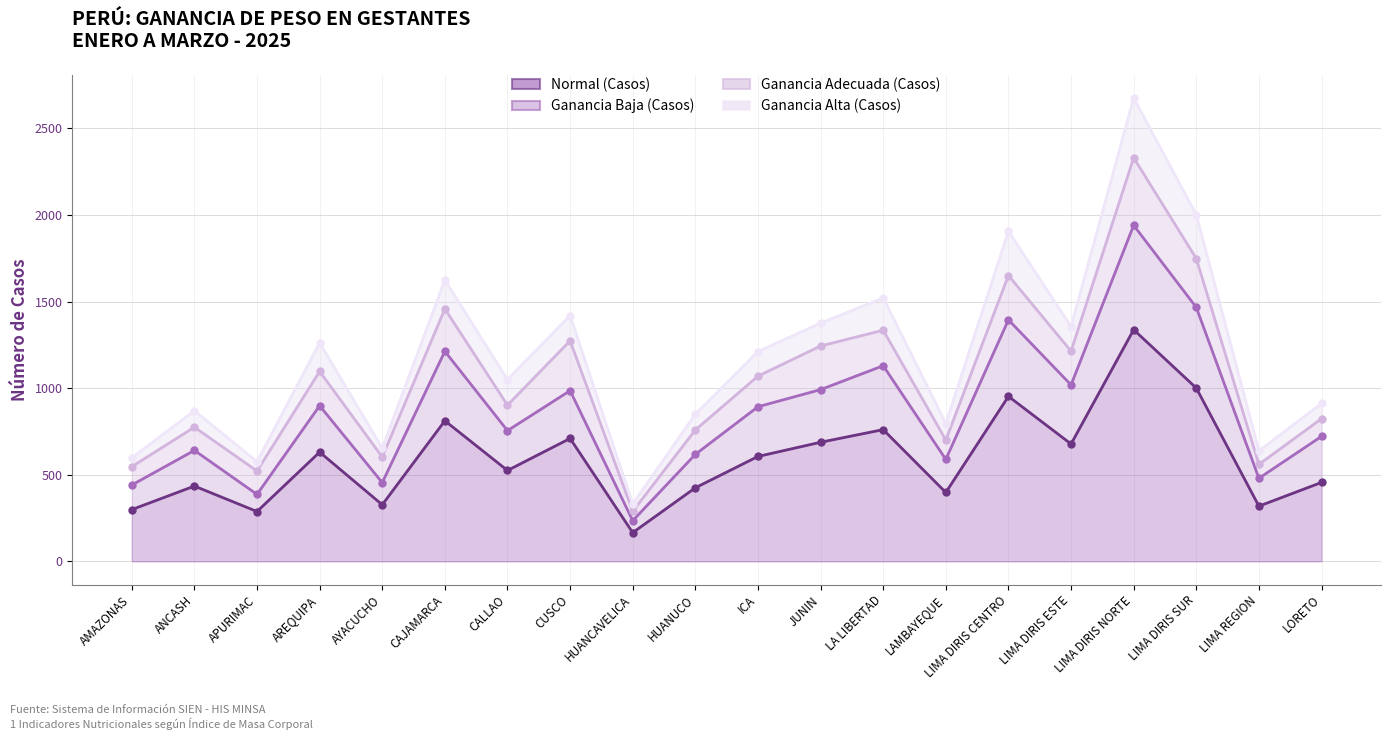

What is the total value across all series at LIMA DIRIS ESTE?

4267